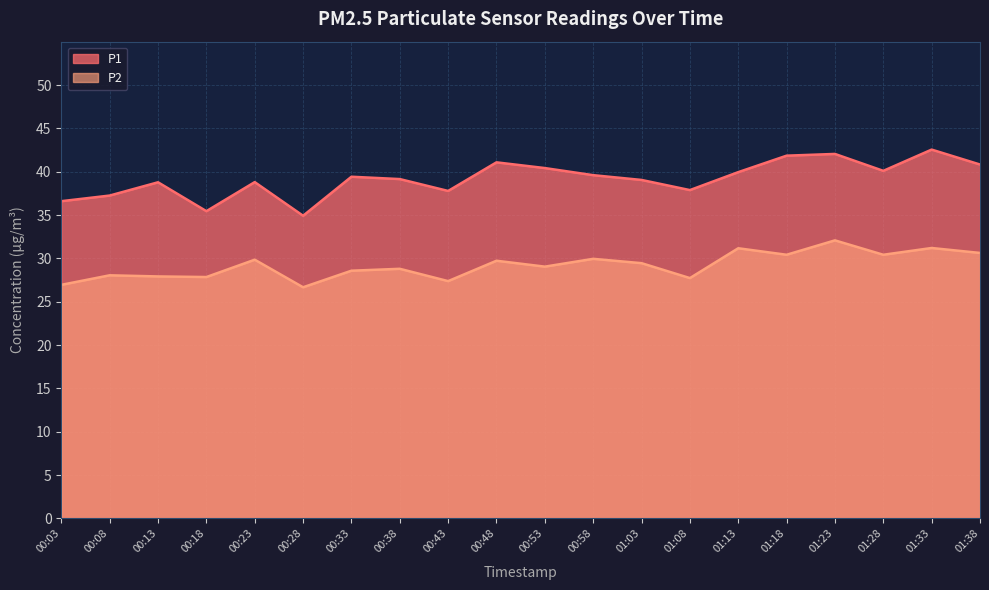

Reading left to right, transcribe all the data shown in this chart.

P1: 00:03=36.6	00:08=37.2	00:13=38.8	00:18=35.5	00:23=38.8	00:28=34.9	00:33=39.4	00:38=39.1	00:43=37.8	00:48=41.1	00:53=40.4	00:58=39.6	01:03=39.0	01:08=37.9	01:13=40.0	01:18=41.9	01:23=42.0	01:28=40.1	01:33=42.5	01:38=40.8
P2: 00:03=26.9	00:08=28.1	00:13=27.9	00:18=27.9	00:23=29.9	00:28=26.7	00:33=28.6	00:38=28.8	00:43=27.4	00:48=29.7	00:53=29.1	00:58=29.9	01:03=29.4	01:08=27.7	01:13=31.2	01:18=30.4	01:23=32.1	01:28=30.4	01:33=31.2	01:38=30.6